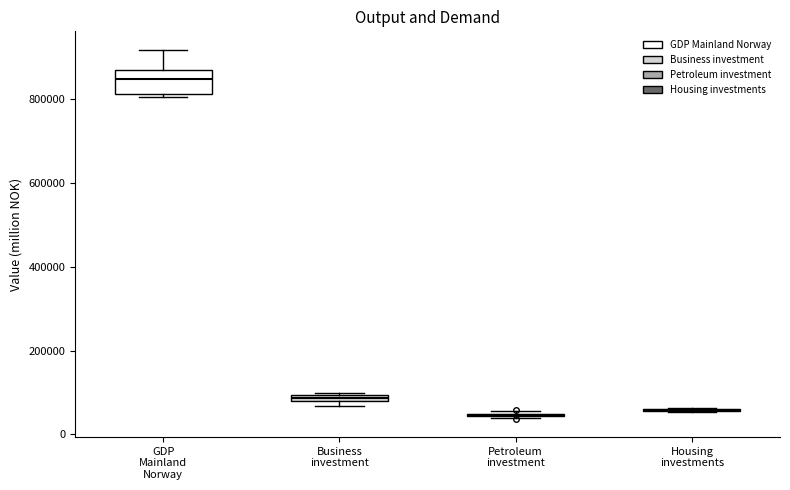

Comparing the boxes themselves (not the whiskers), which one is the tallest?

GDP Mainland Norway